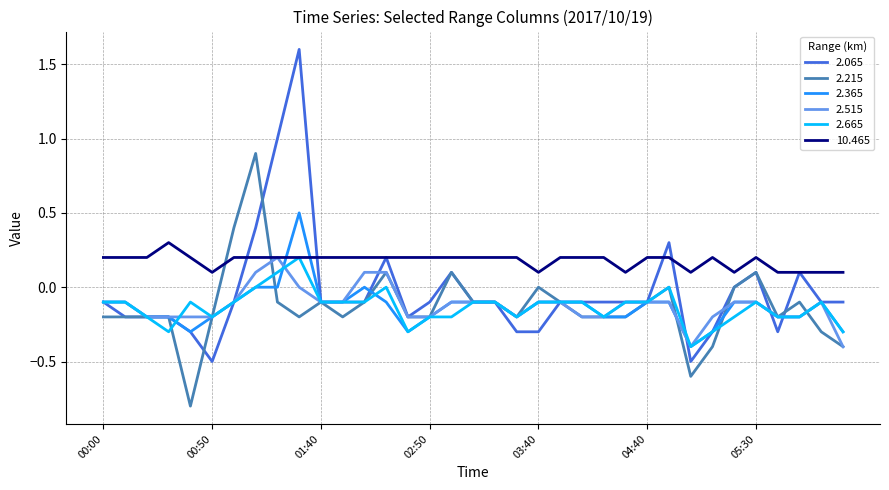

What is the lowest value of the 2.065 series?

-0.5